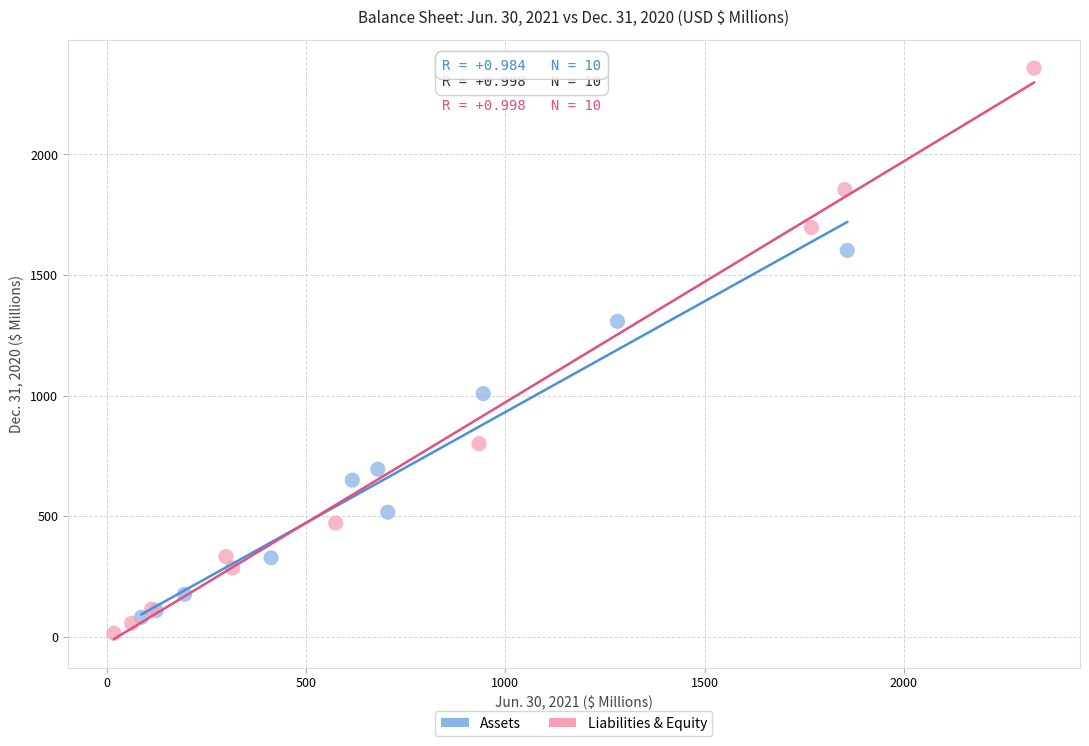

Which series has the widest spread of Y values?

Liabilities & Equity